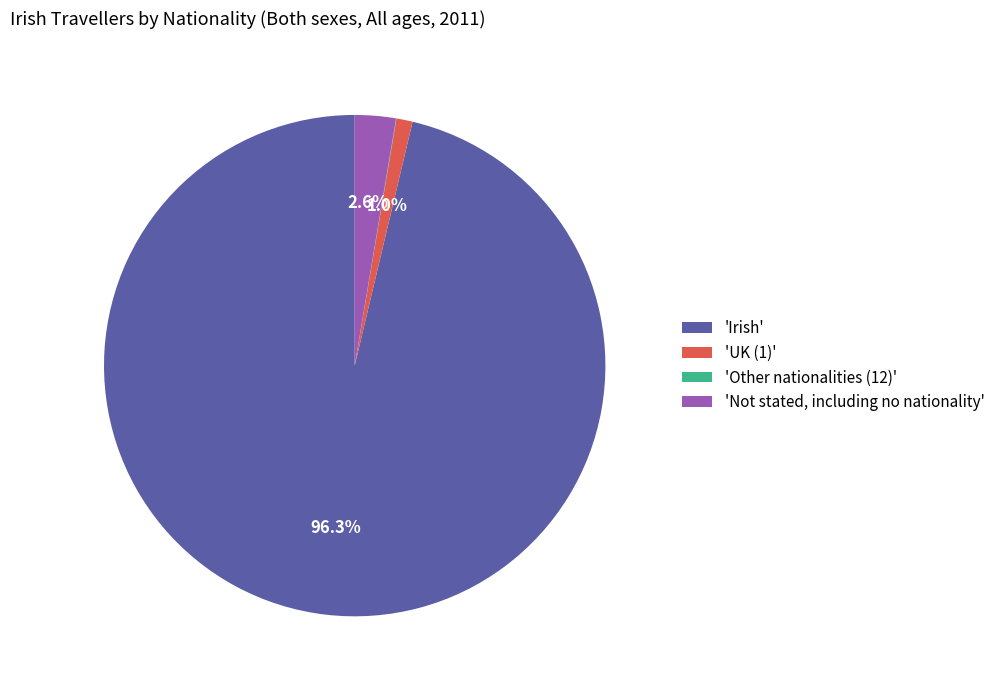

What is the ratio of the value at 'UK (1)' to the value at 'Not stated, including no nationality'?

0.4